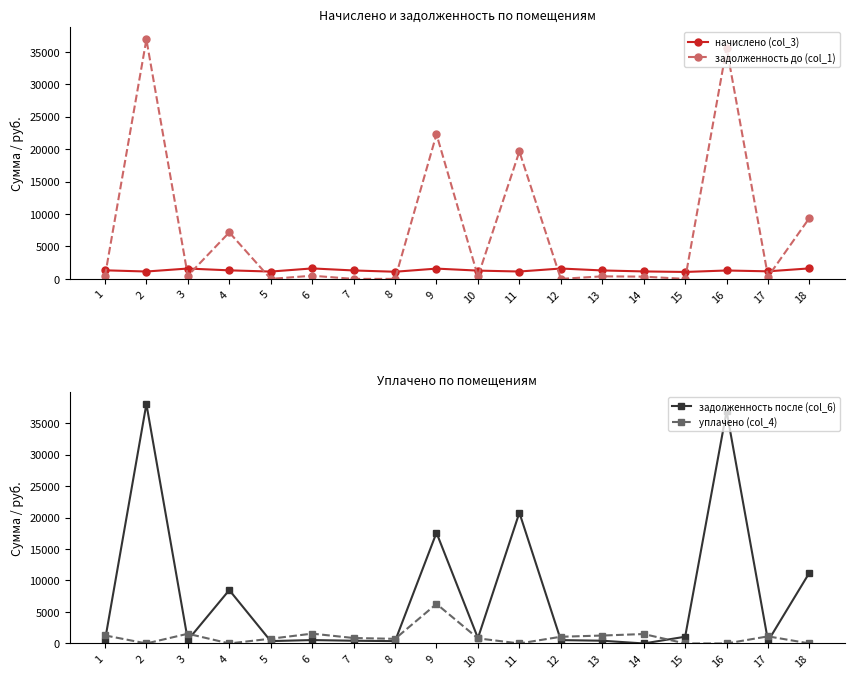

At which category is the sum across all series the highest?

2